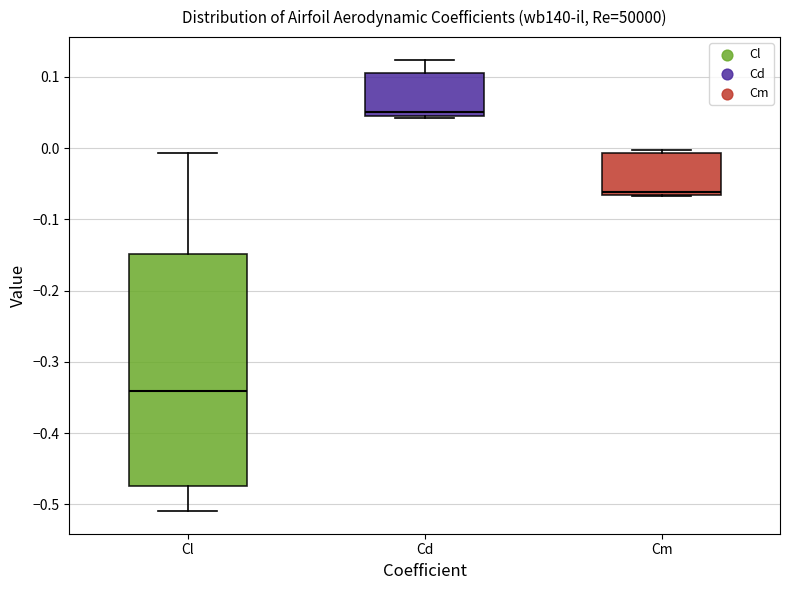

Comparing the boxes themselves (not the whiskers), which one is the tallest?

Cl